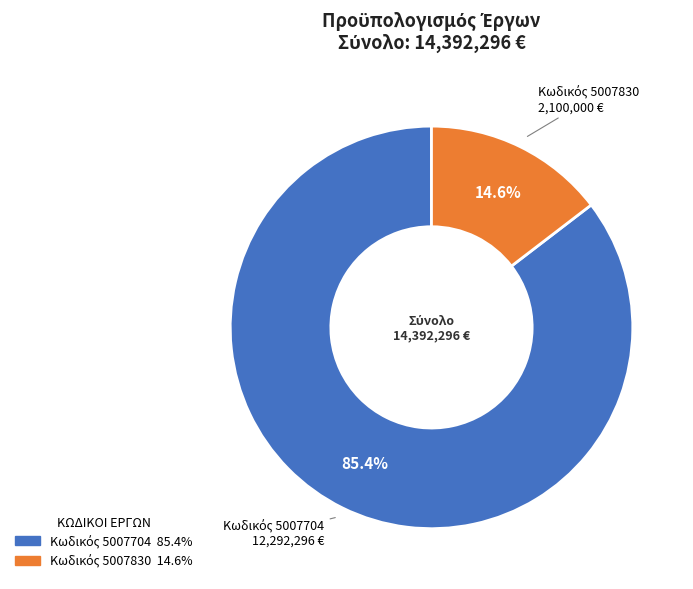

Is there a majority slice in this chart?

Yes